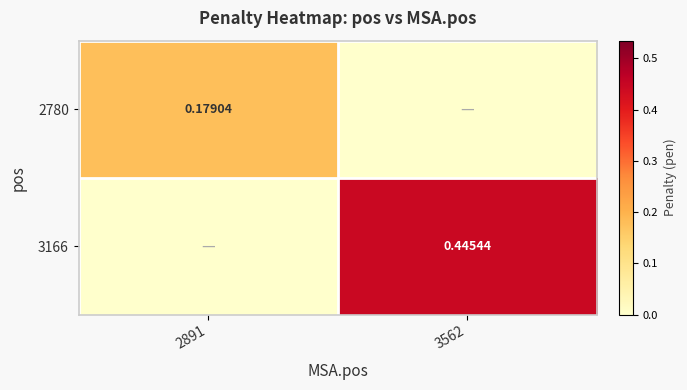

List the series in order of their peak value, lowest first.

2780, 3166